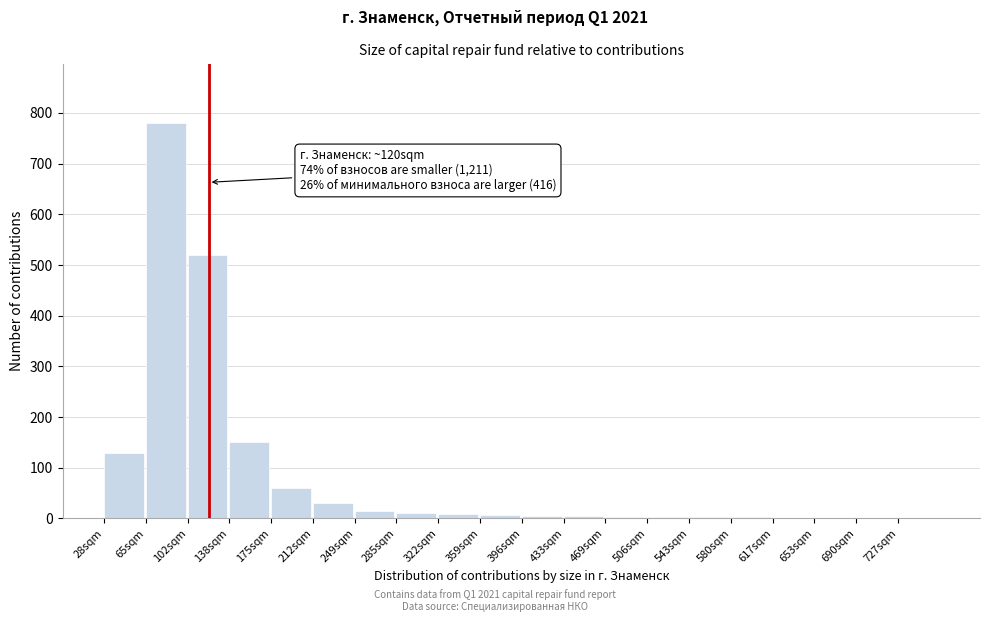

Where is the data nearest to the value 390?

102sqm